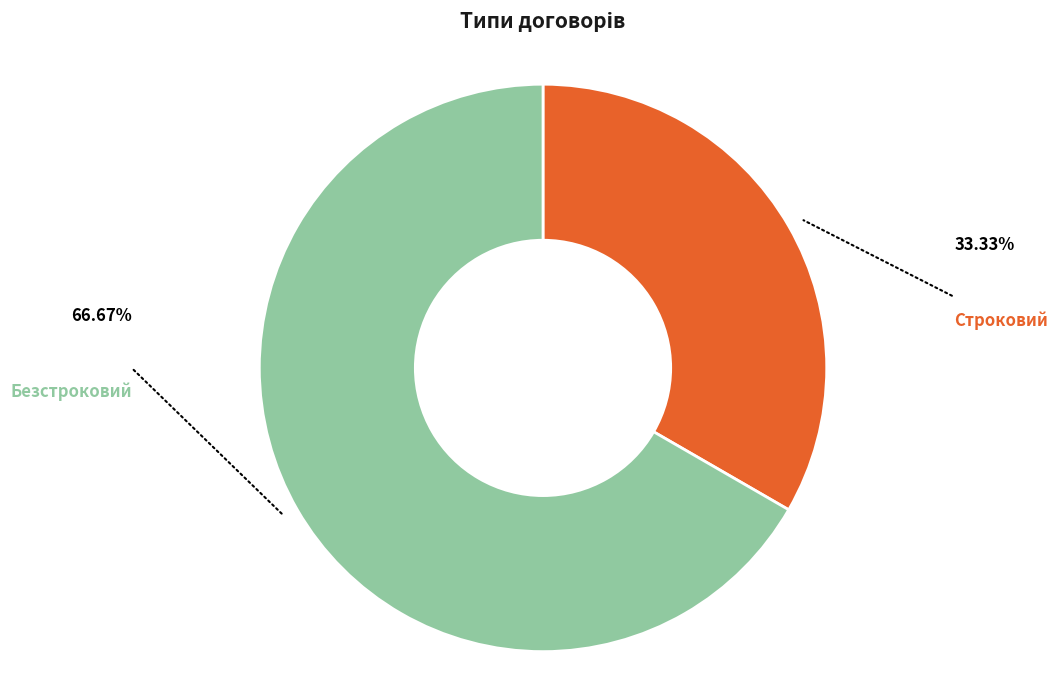

What is the ratio of the value at Безстроковий to the value at Строковий?

2.0